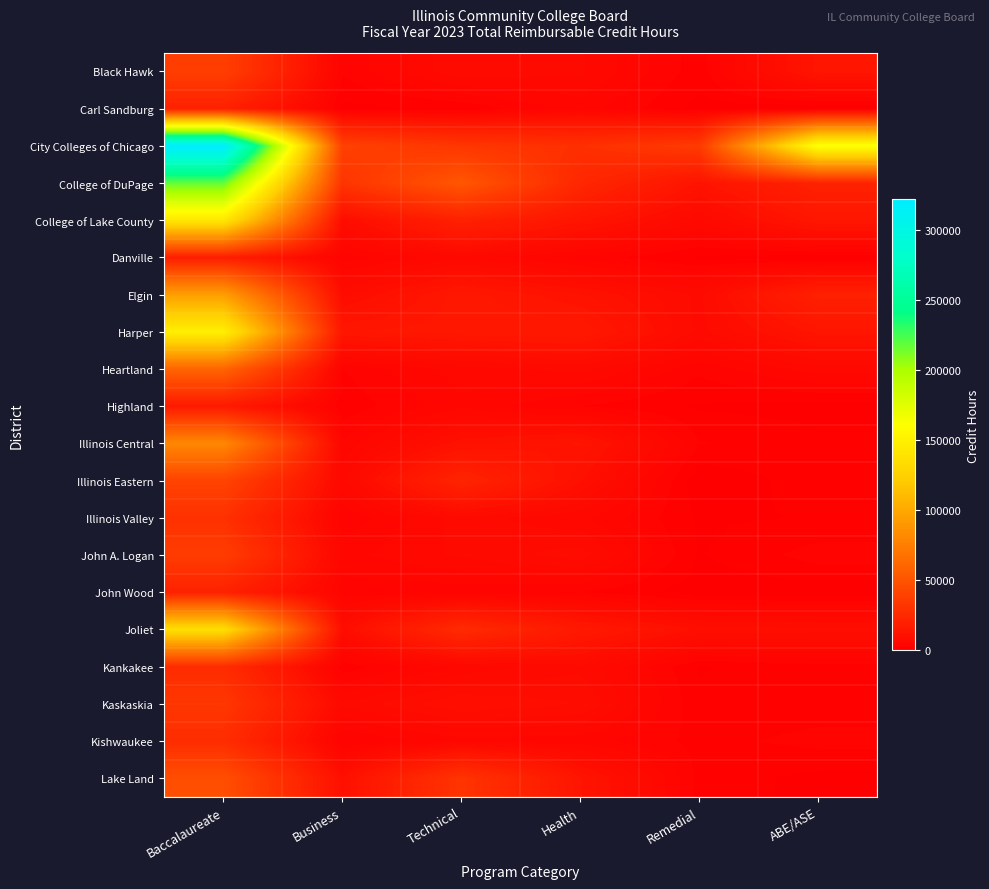

Which series has the largest total across all categories?

City Colleges of Chicago